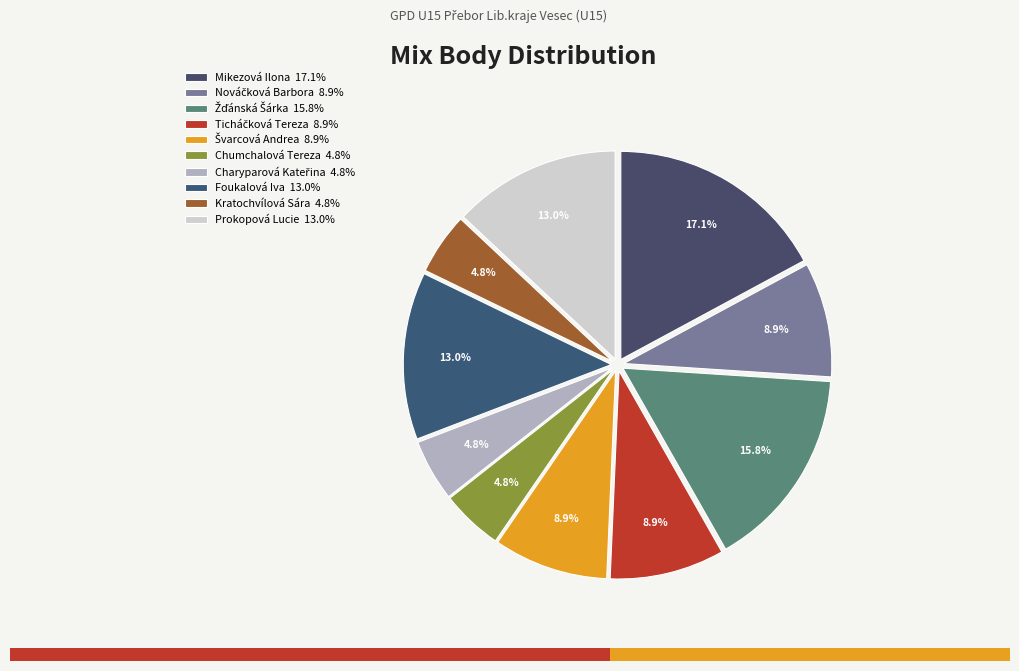

The Prokopová Lucie slice represents 6% of the pie. True or false?

False